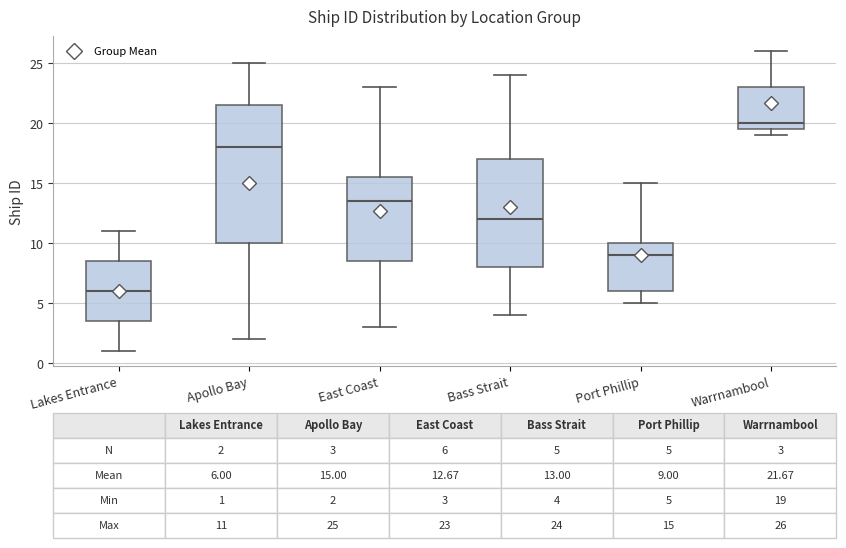

Which box is the tallest, from its lower edge to its upper edge?

Apollo Bay